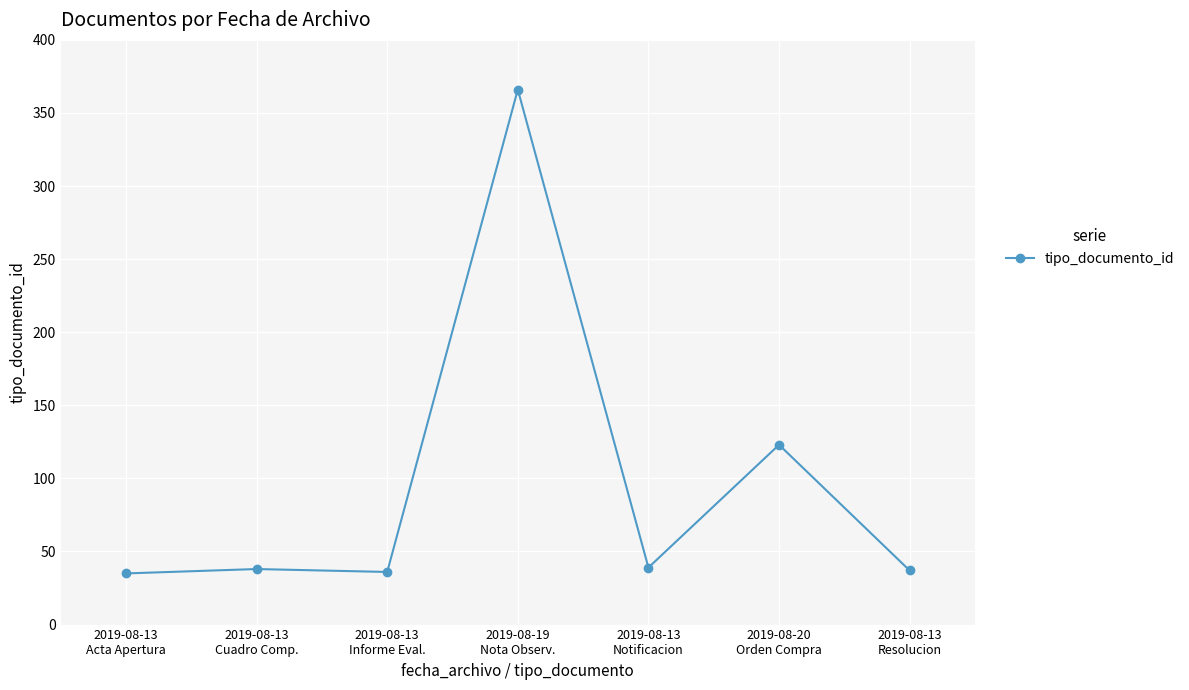

What is the approximate value at 2019-08-20
Orden Compra, to the nearest 10?

120